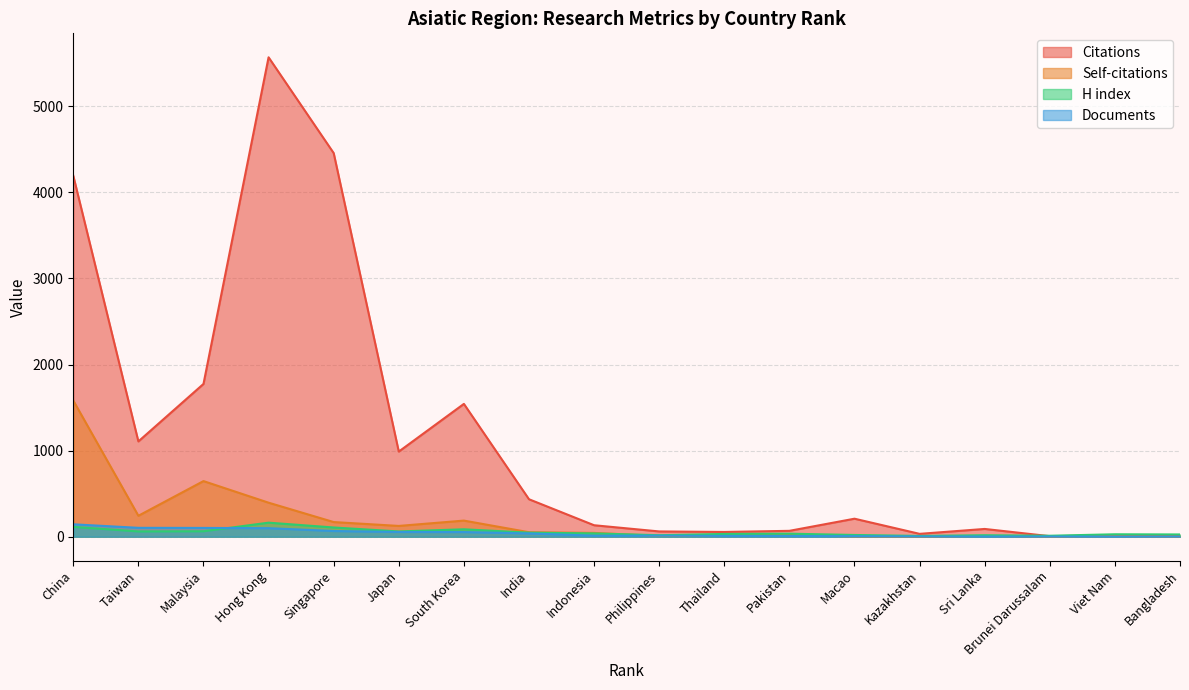

The H index series shows 52 at Thailand. True or false?

False